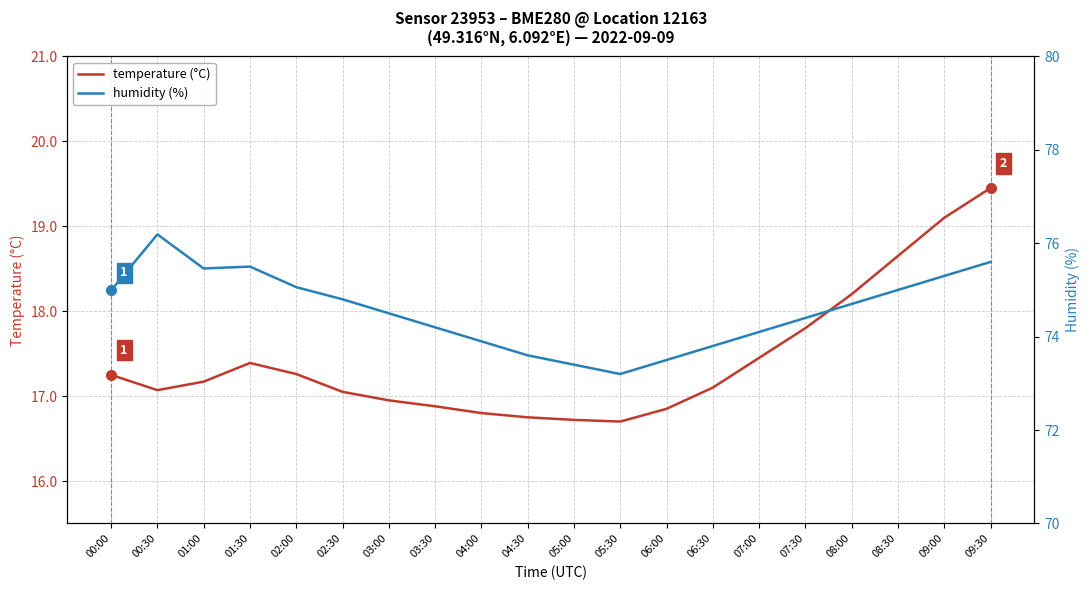

Which category has the lowest value in the humidity (%) series?

05:30